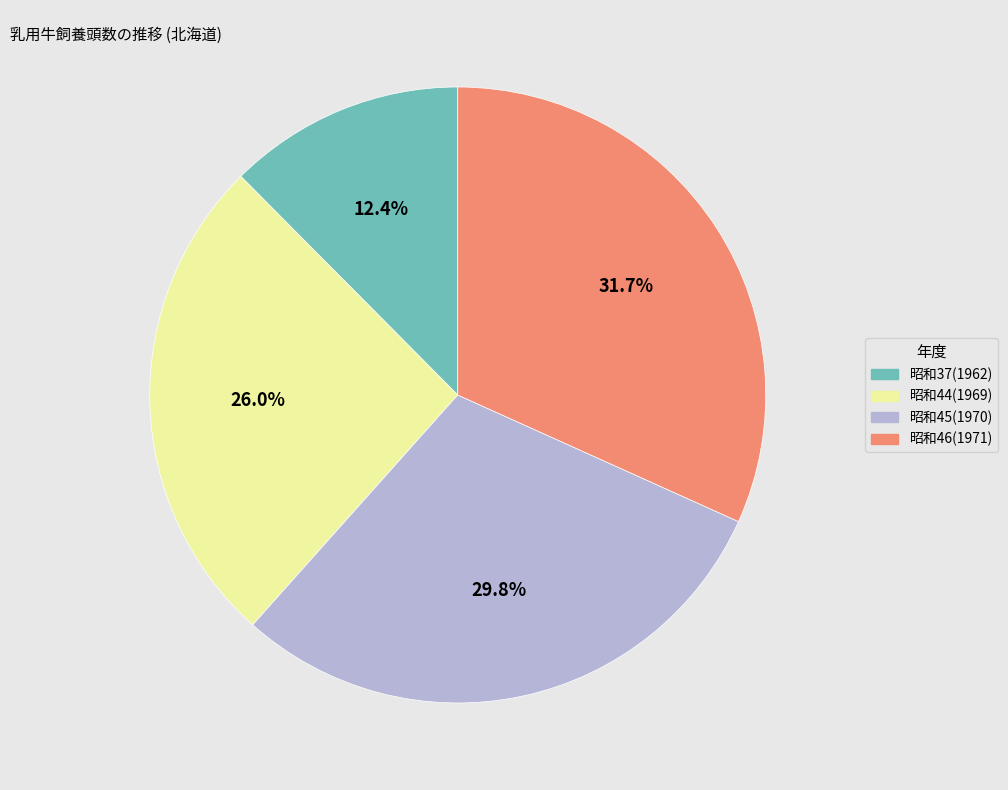

Does any single category account for the majority?

No